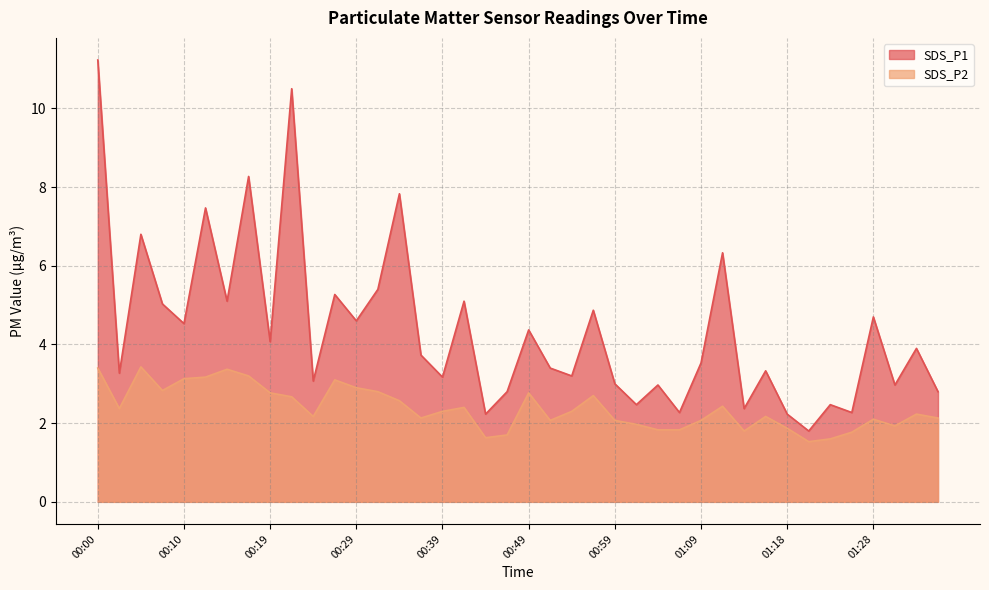

What is the label of the 25th point from the left?

00:59